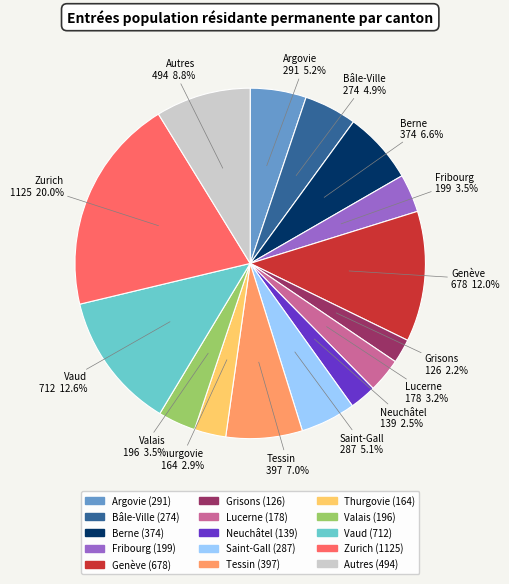

Is there any slice that represents more than half of the pie?

No